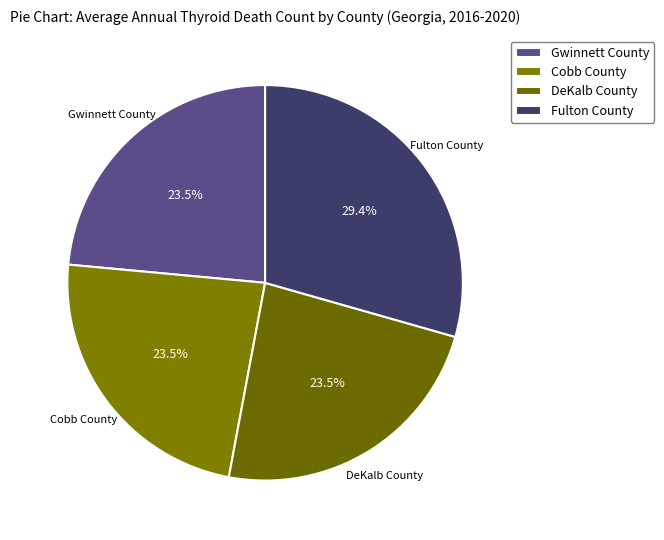

How many slices are in this pie chart?

4